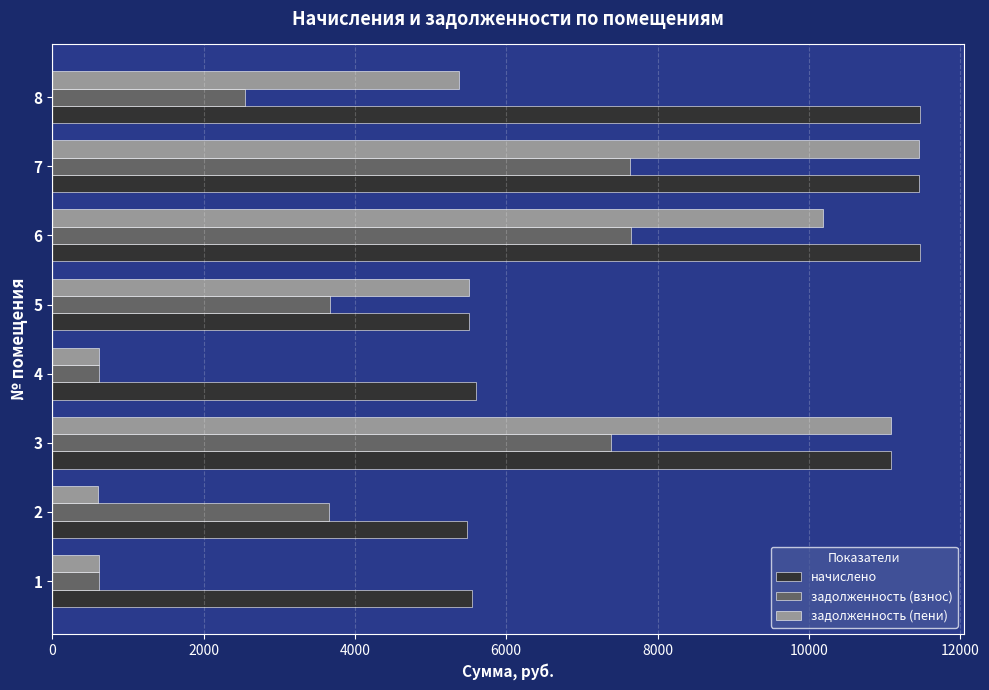

Is the value of начислено at 6 greater than the value of задолженность (взнос) at 1?

Yes